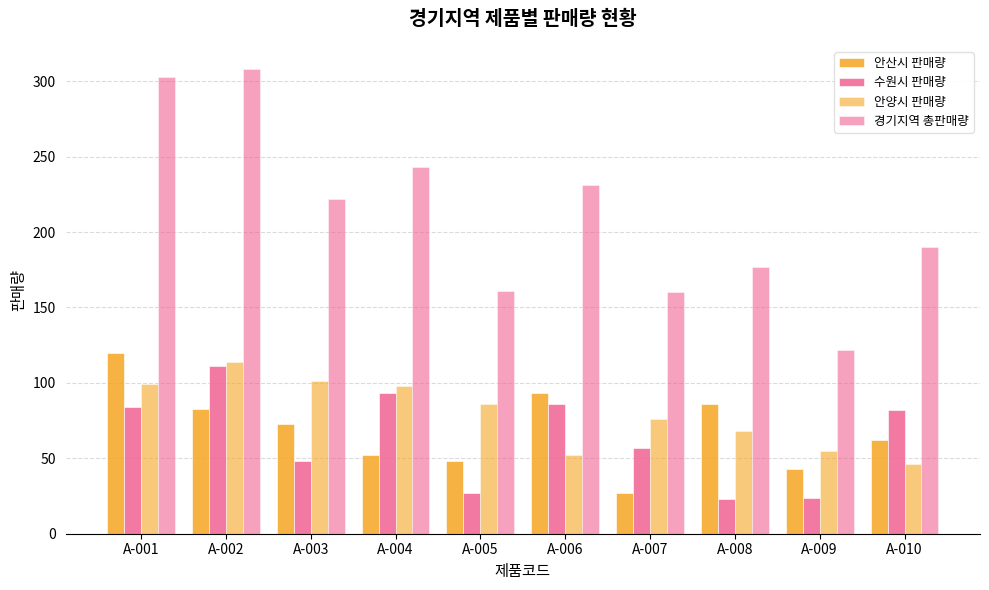

List the series in order of their peak value, lowest first.

수원시 판매량, 안양시 판매량, 안산시 판매량, 경기지역 총판매량